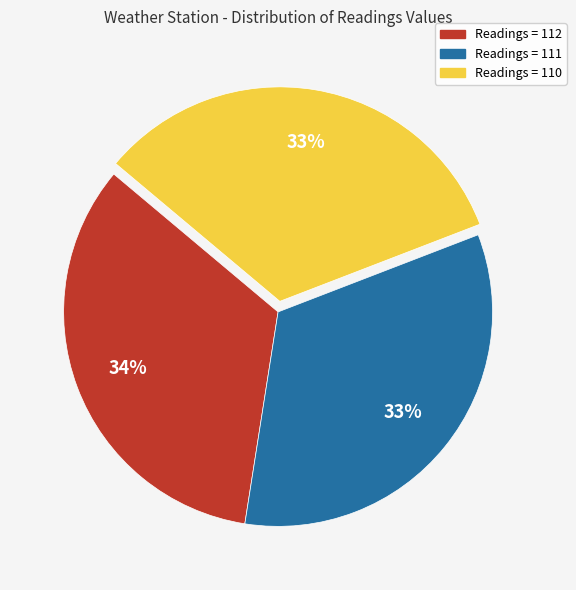

Does any single category account for the majority?

No